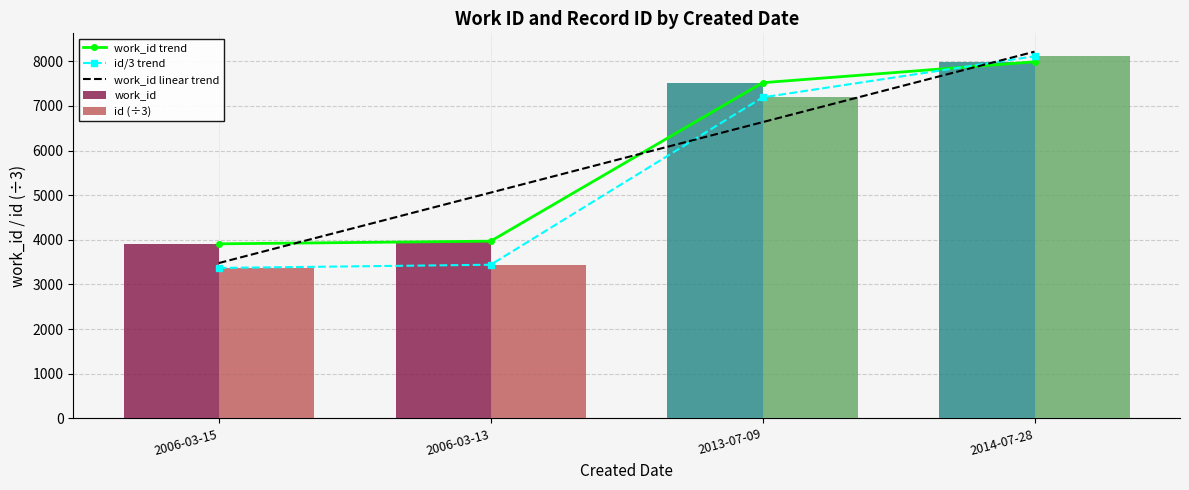

Which series has the widest spread of values?

id/3 trend